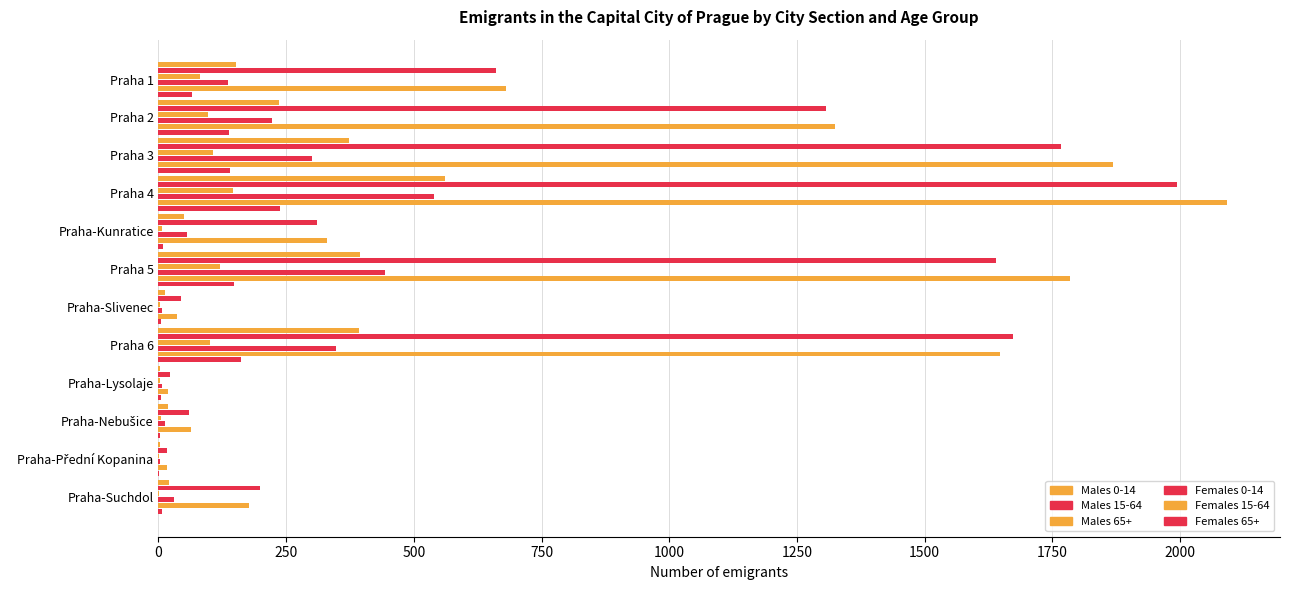

How many distinct data groups are displayed?

6